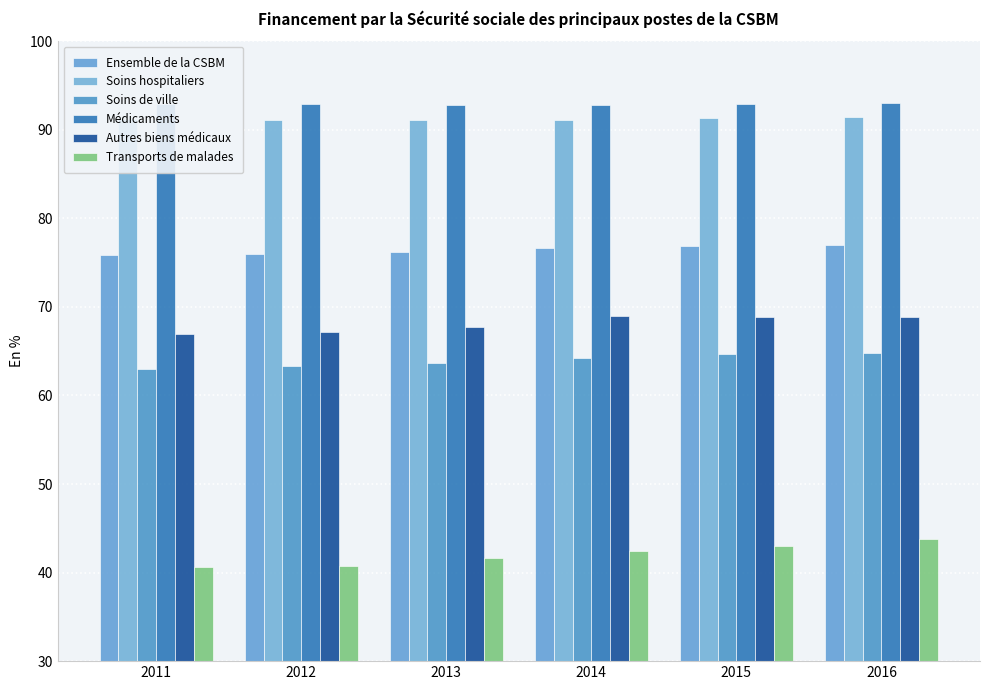

At which category is the sum across all series the highest?

2016